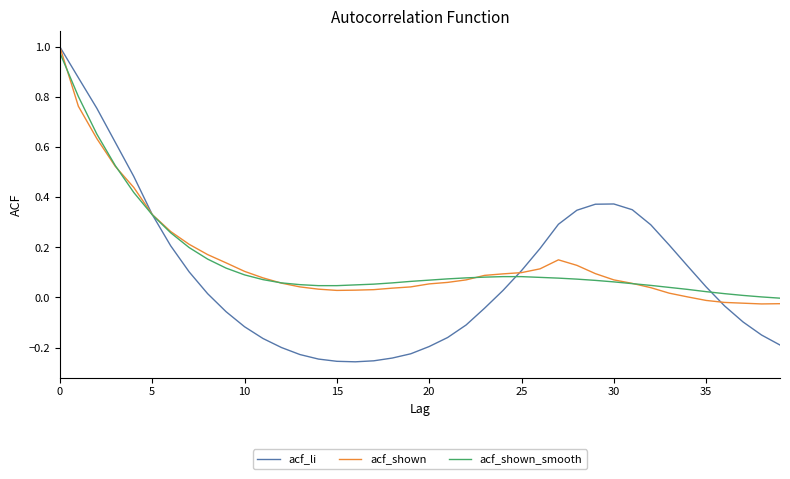

Which series has the largest range (max minus min)?

acf_li